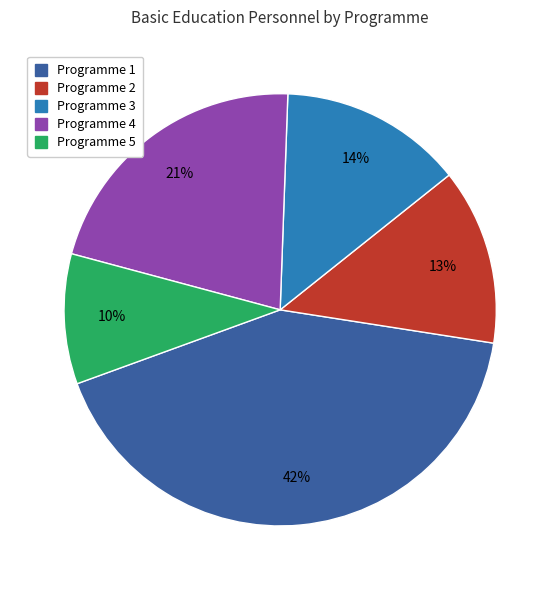

The Programme 4 slice represents 11% of the pie. True or false?

False